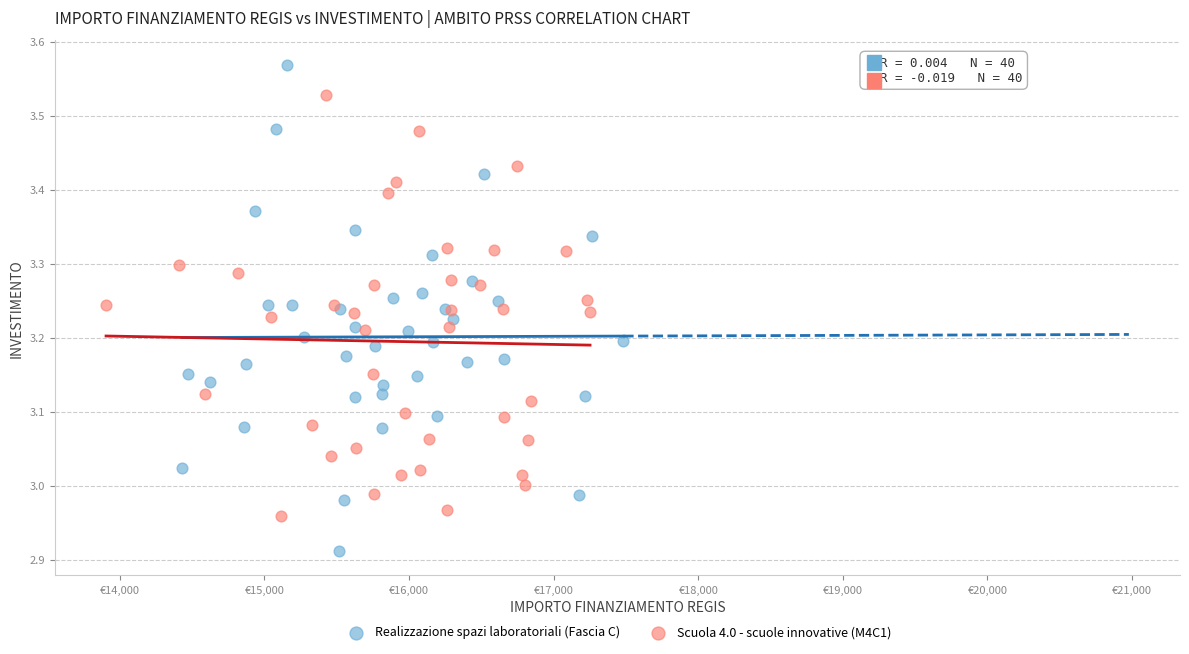

Which series contains the lowest Y value?

Realizzazione spazi laboratoriali (Fascia C)